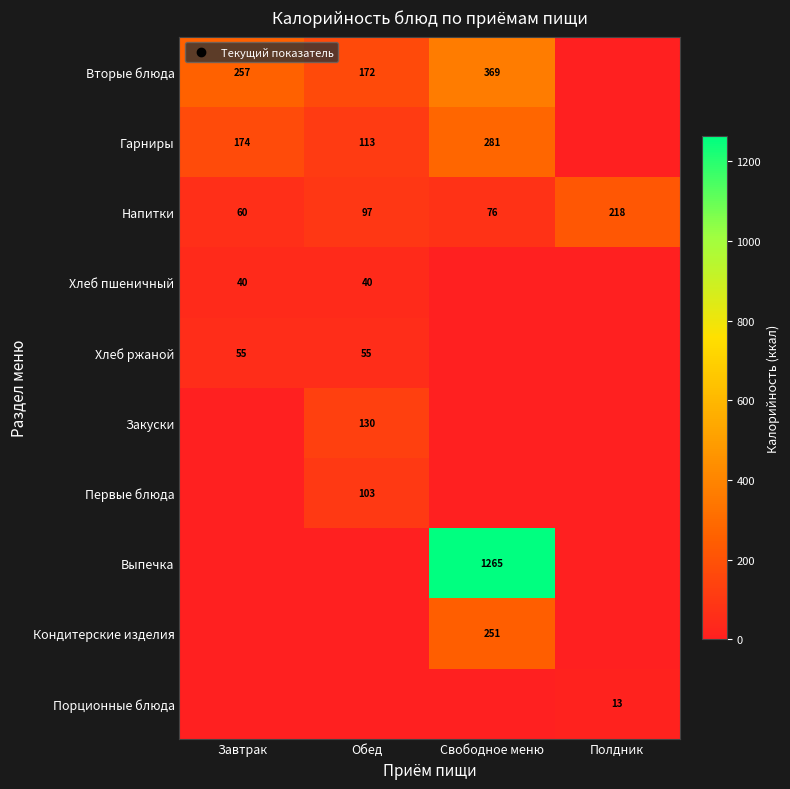

Between Завтрак and Свободное меню, which series saw the biggest shift?

Выпечка